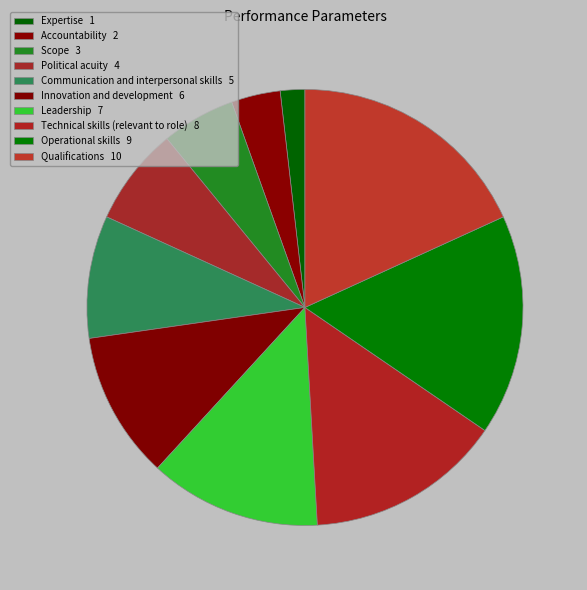

What is the change in value from Technical skills (relevant to role) to Qualifications?

+2